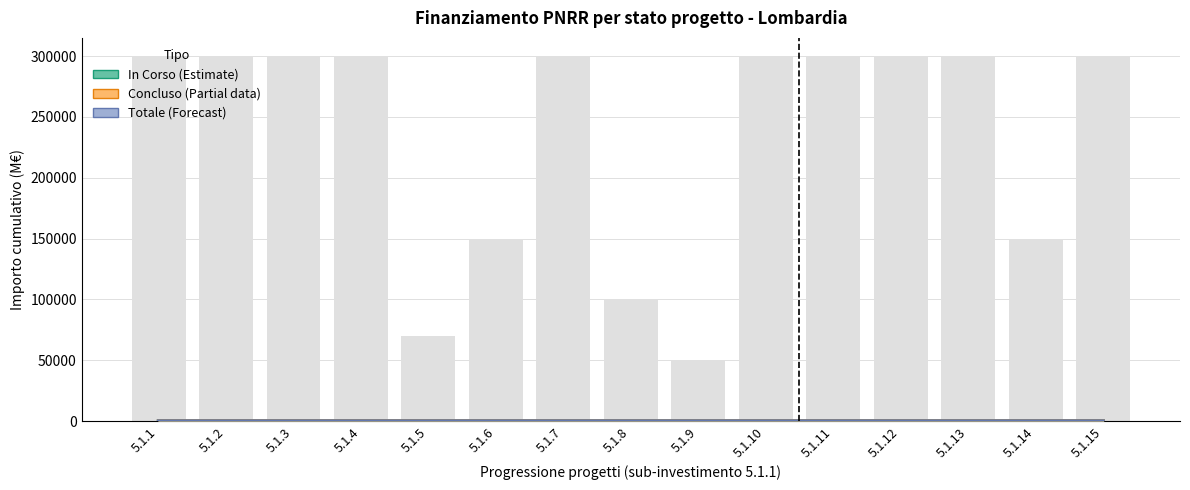

At which label does In Corso (Estimate) first exceed 2?

5.1.7